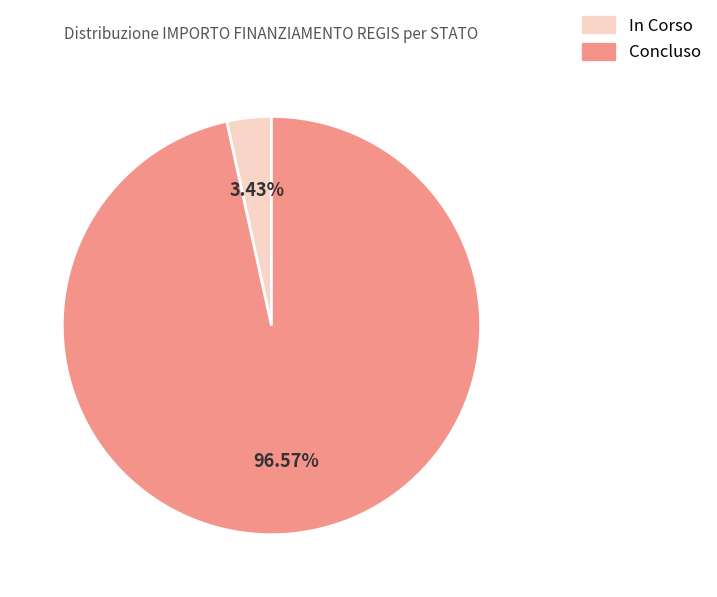

To the nearest percent, what percentage of the pie is In Corso?

3%